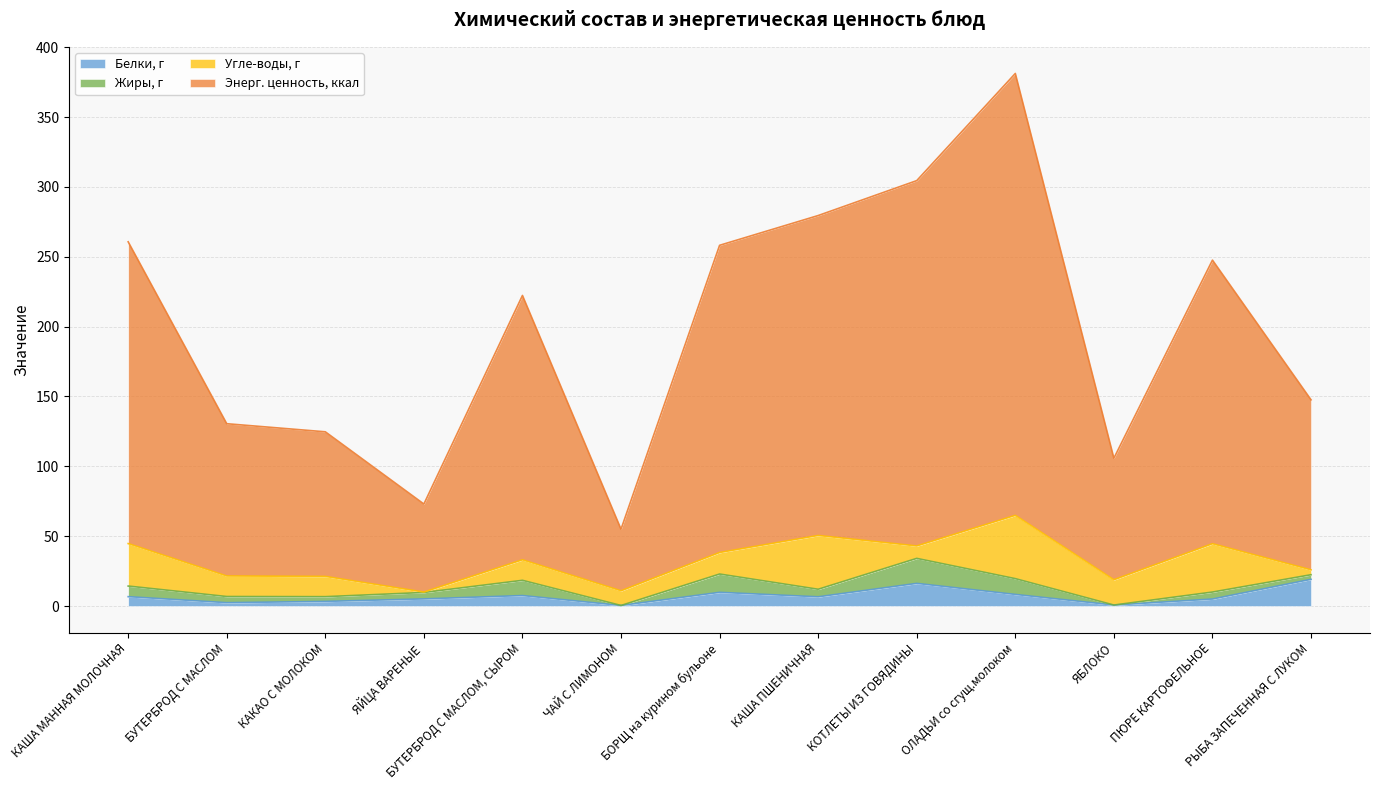

Which category has the highest value in the Белки, г series?

РЫБА ЗАПЕЧЕННАЯ С ЛУКОМ